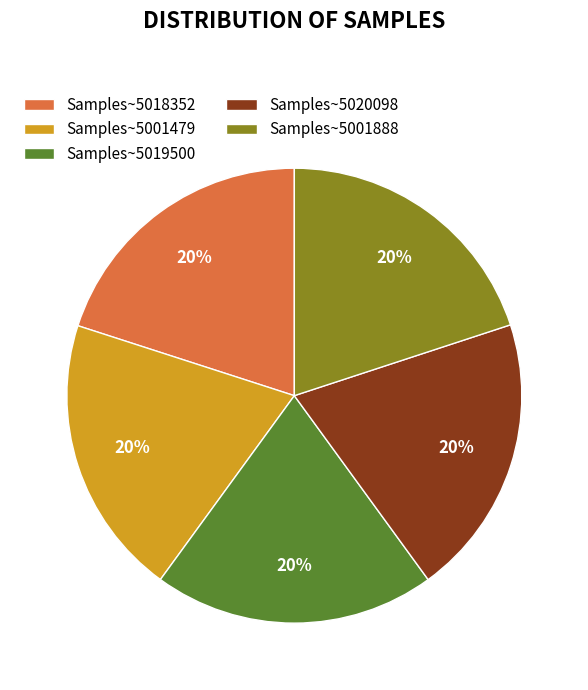

What percentage is the Samples~5018352 slice, to the nearest percent?

20%